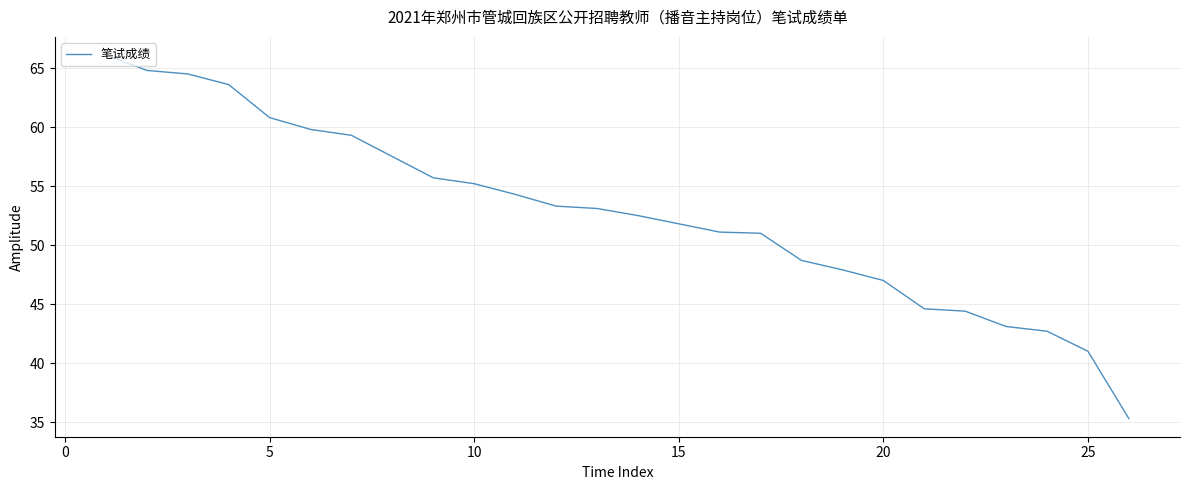

What is the difference between the maximum and minimum values?

30.8